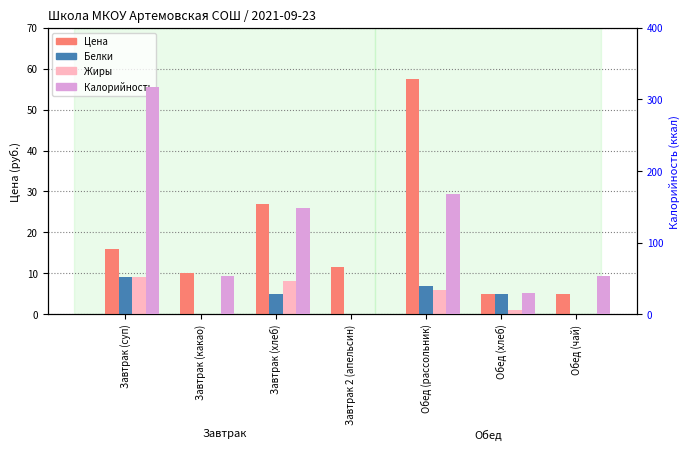

Which series has the largest total across all categories?

Калорийность